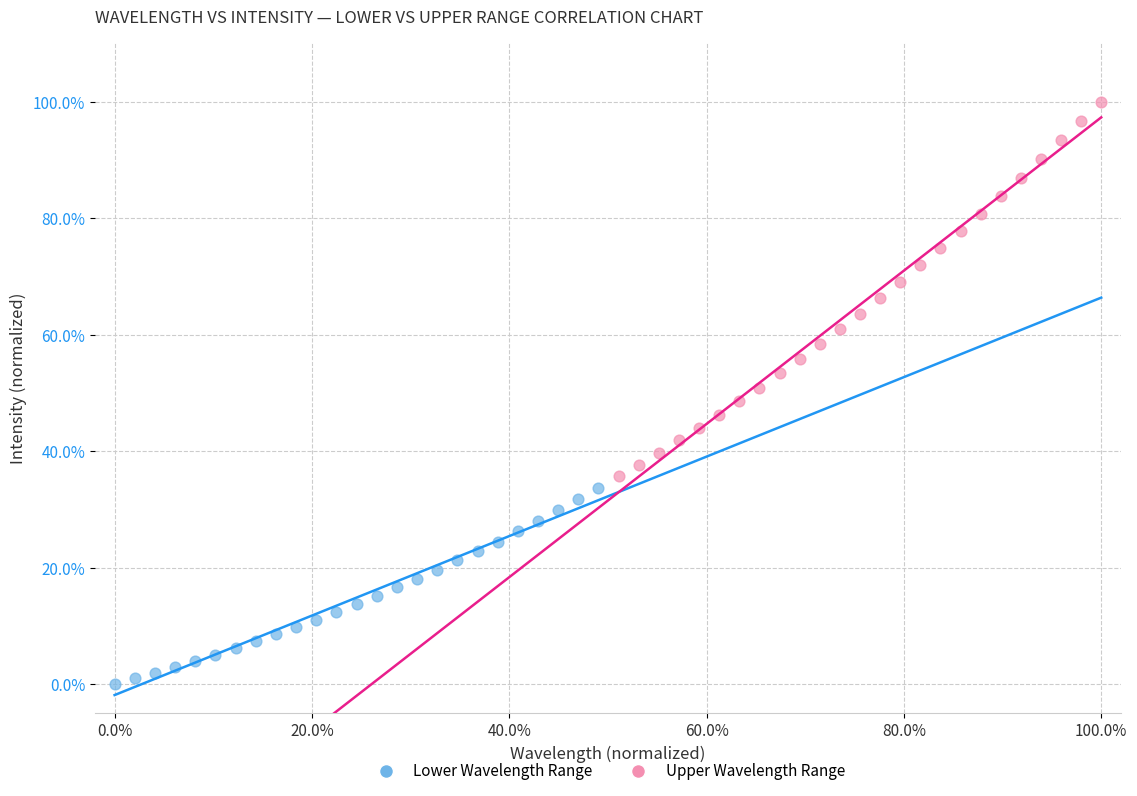

Which series has the widest spread of Y values?

Upper Wavelength Range